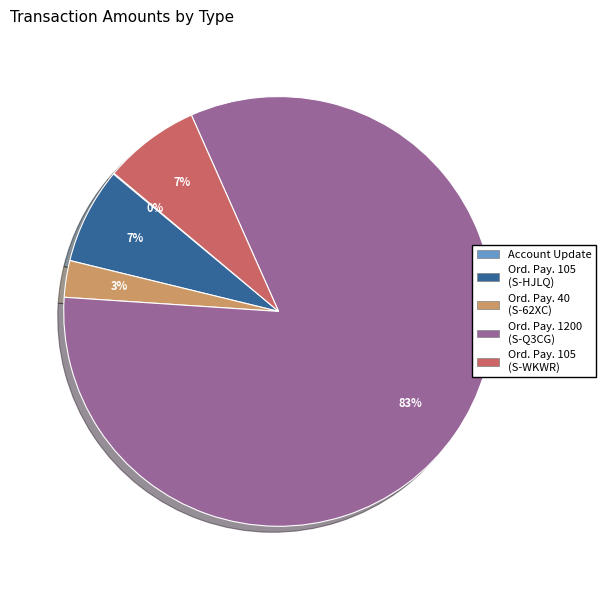

Is there any slice that represents more than half of the pie?

Yes